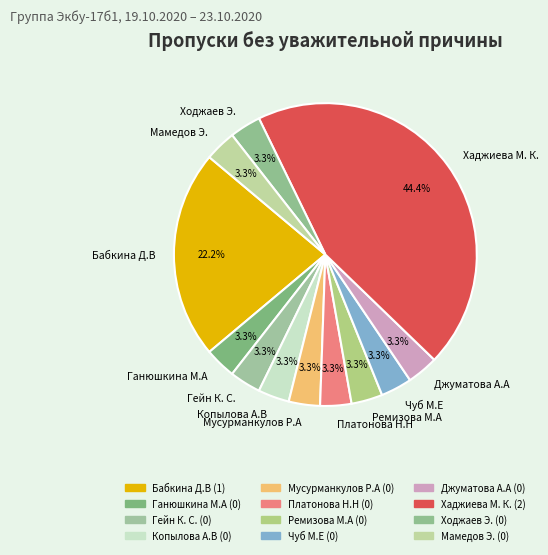

Combined, do Бабкина Д.В and Чуб М.Е account for over 50%?

No